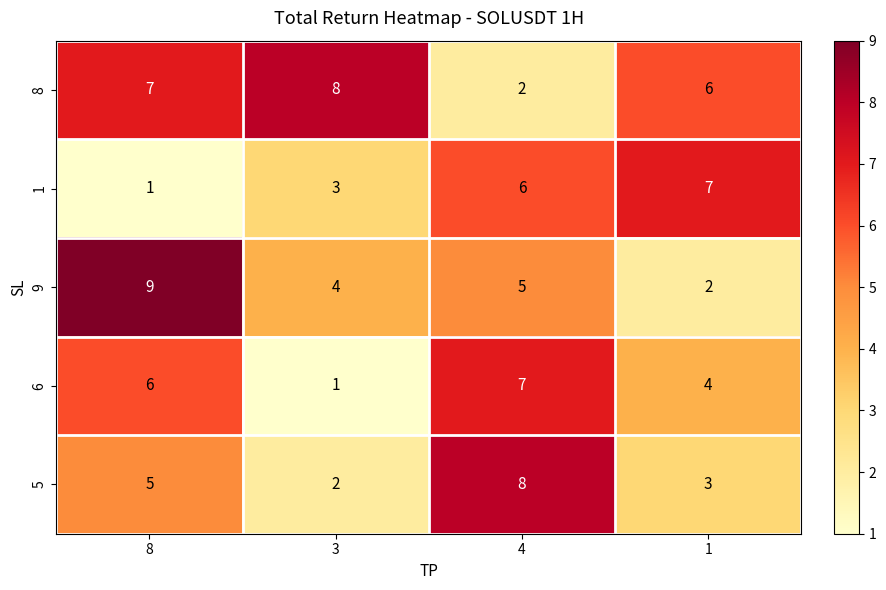

What is the difference between the maximum and minimum values in the 5 series?

6